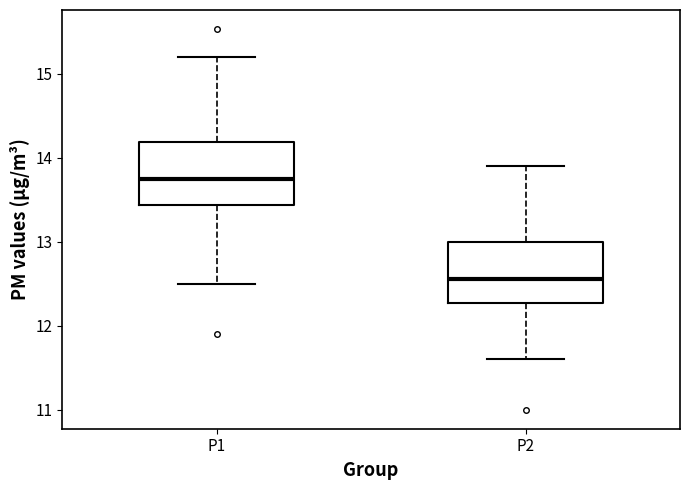

Where does the median line of the box for P2 sit on the y-axis? The values are not printed on the chart, so give them approximately, as read against the axis.

12.6